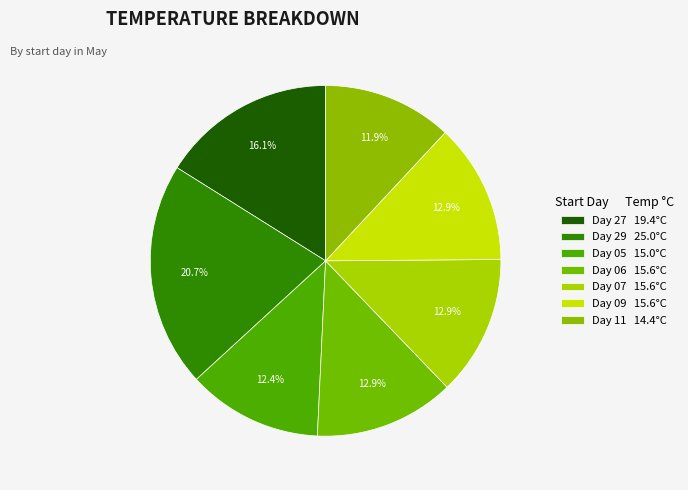

Which slice is the smallest?

11